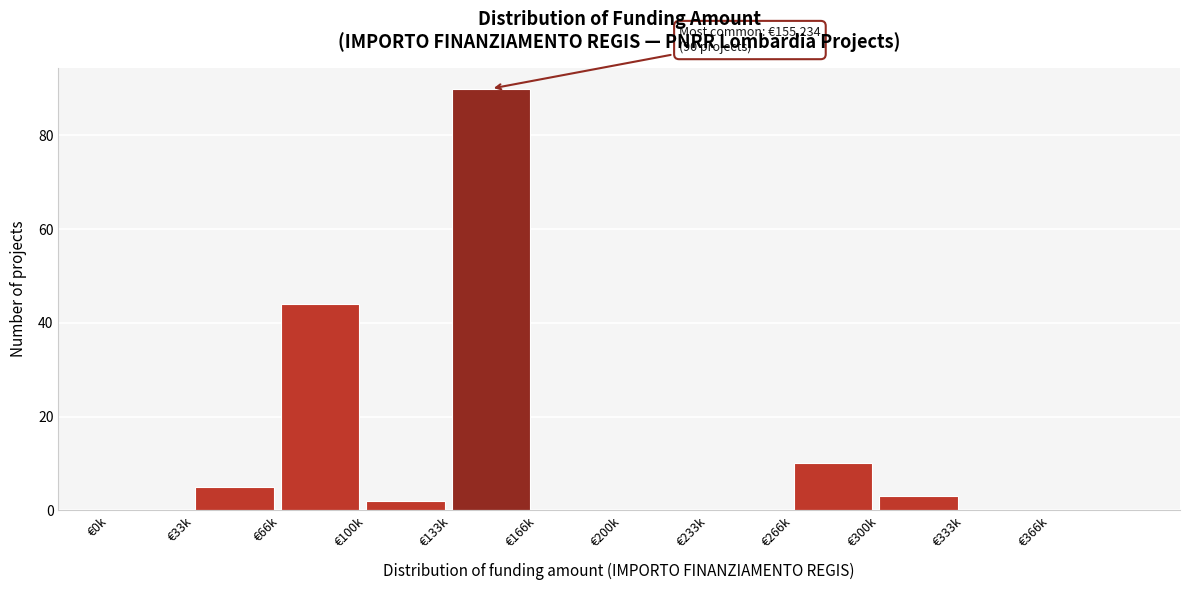

Reading right to left, list all the values displayed in this chart.

€366k=0	€333k=0	€300k=3	€266k=10	€233k=0	€200k=0	€166k=0	€133k=90	€100k=2	€66k=44	€33k=5	€0k=0